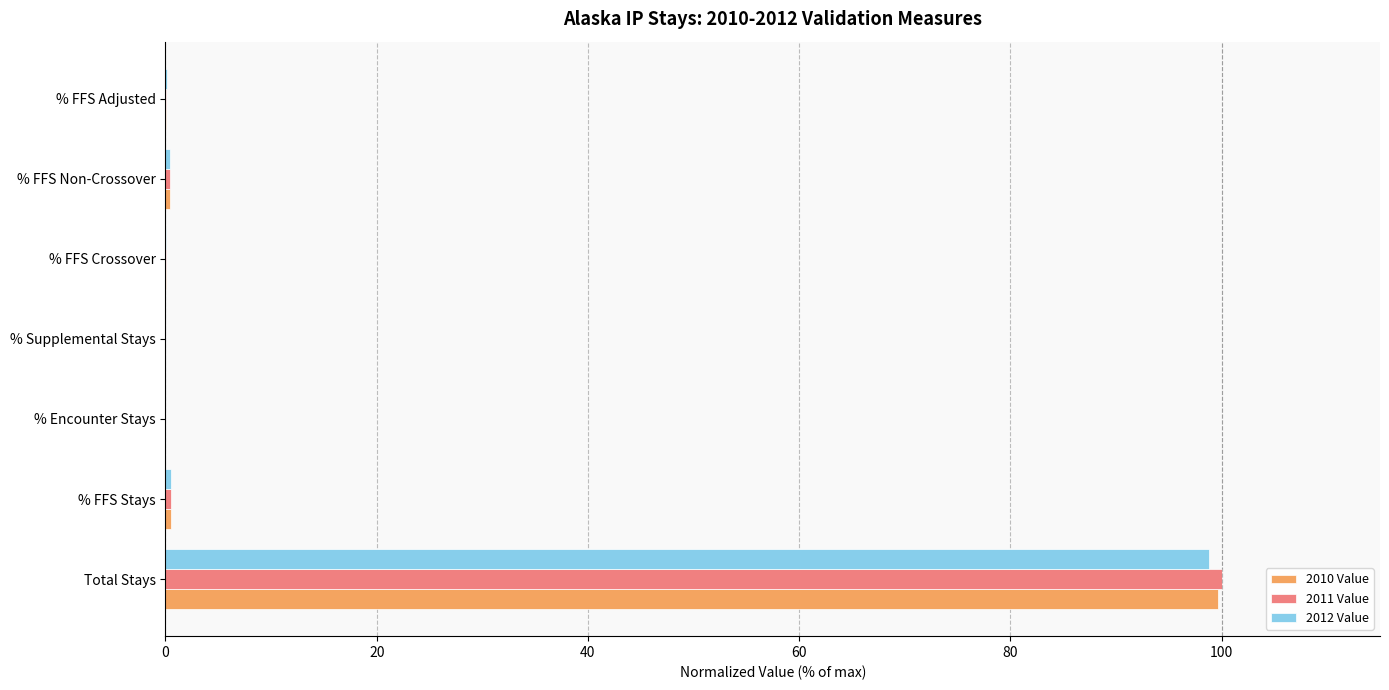

The value of 2011 Value at % Supplemental Stays is 39.0. True or false?

False